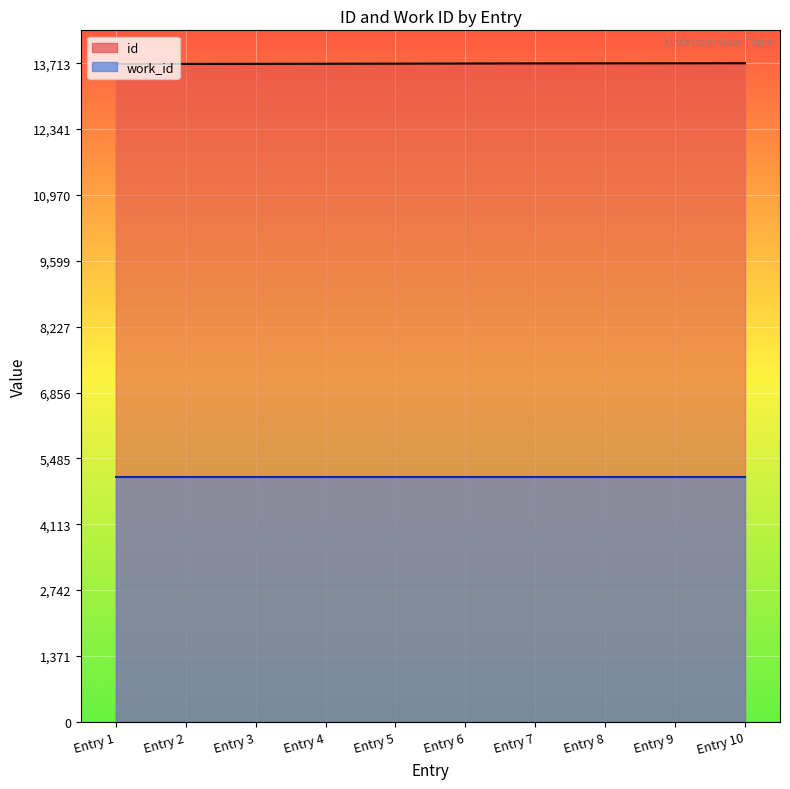

How many data points are less than 13708?

5